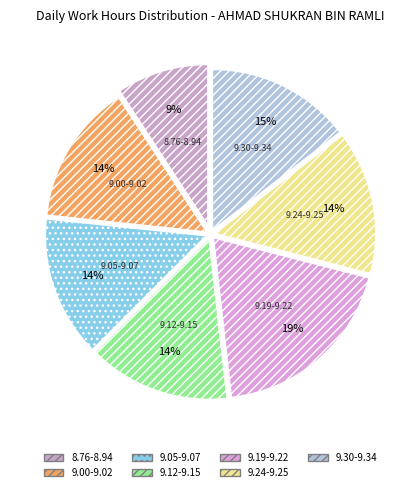

What is the largest slice in the pie chart?

9.19-9.22